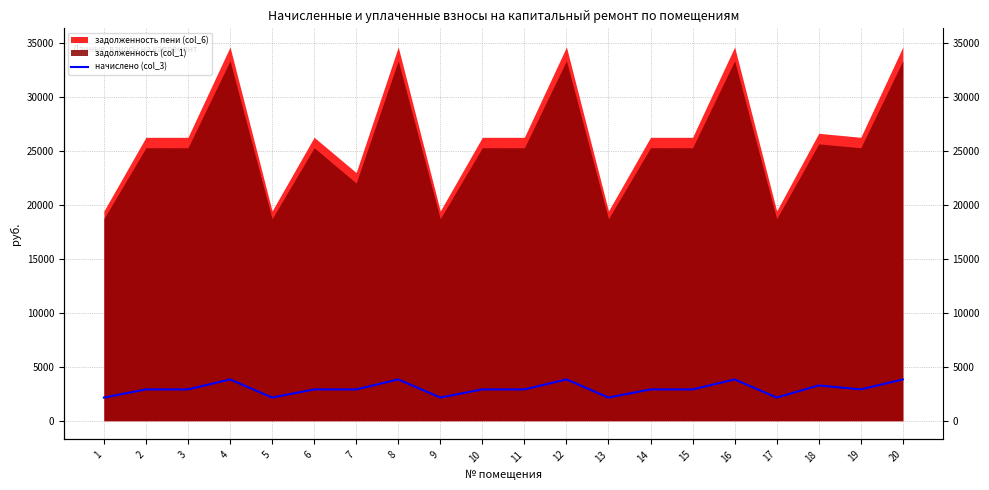

How many lines are shown in the chart?

1